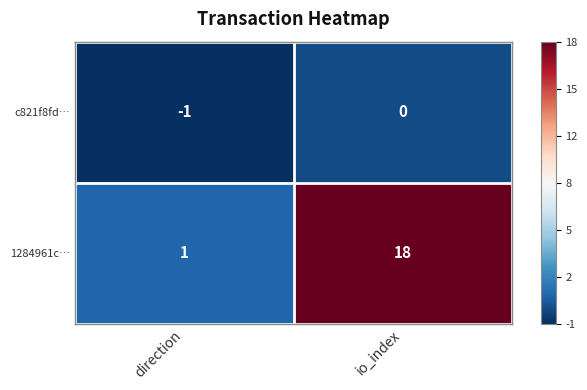

Rank the series by their maximum value, from highest to lowest.

1284961c…, c821f8fd…